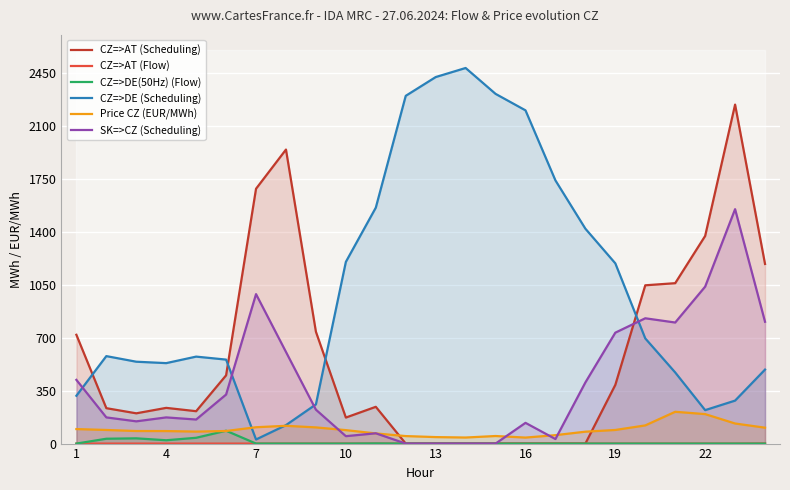

True or false: CZ=>AT (Flow) has more than 2 points higher than both neighbors.

False